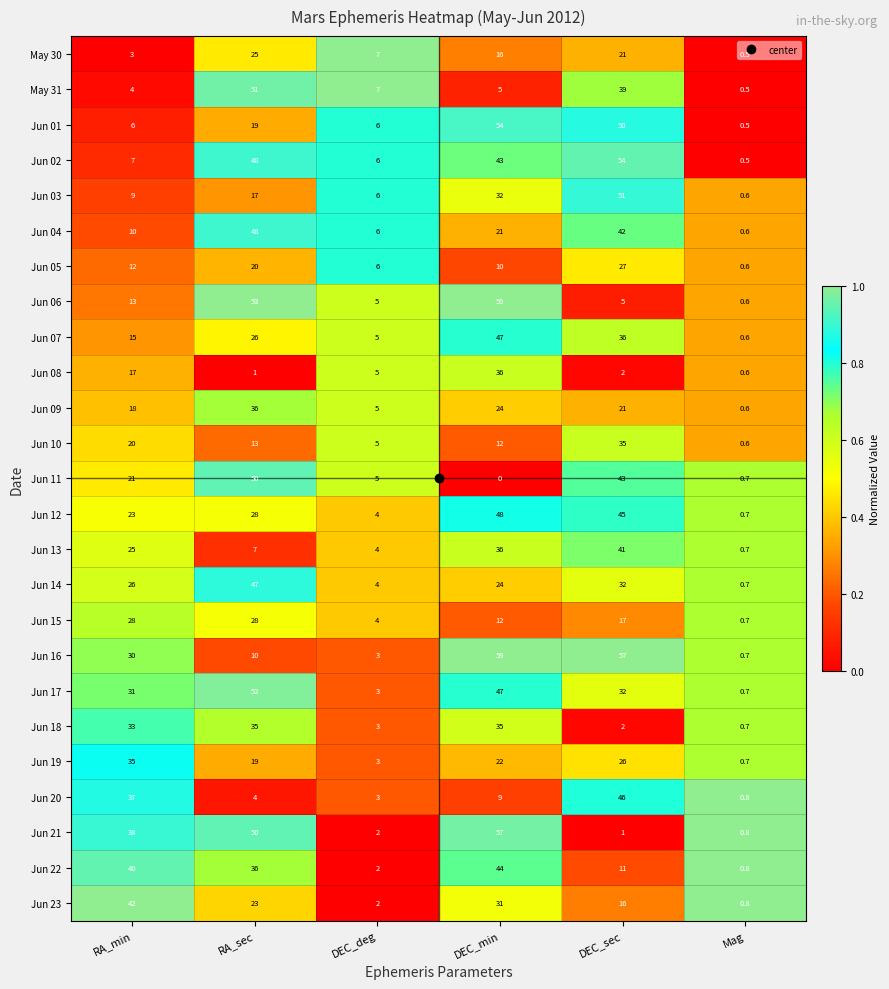

At which category is the sum across all series the highest?

DEC_min